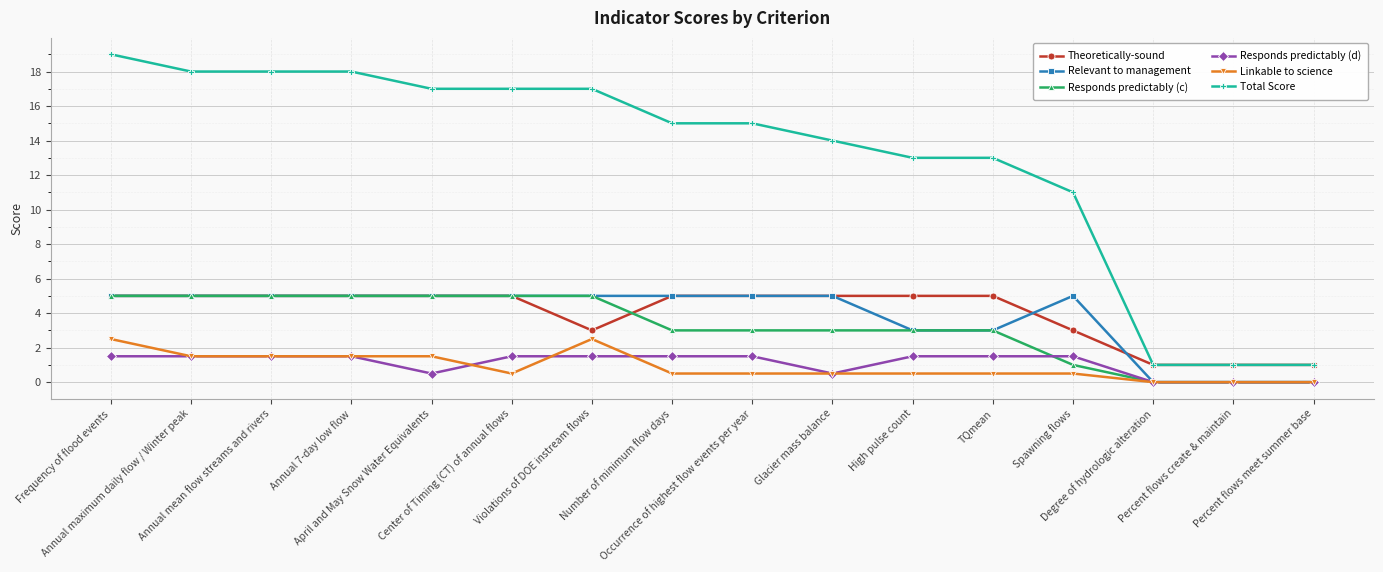

What is the spread (max minus min) of values at Percent flows create & maintain?

1.0